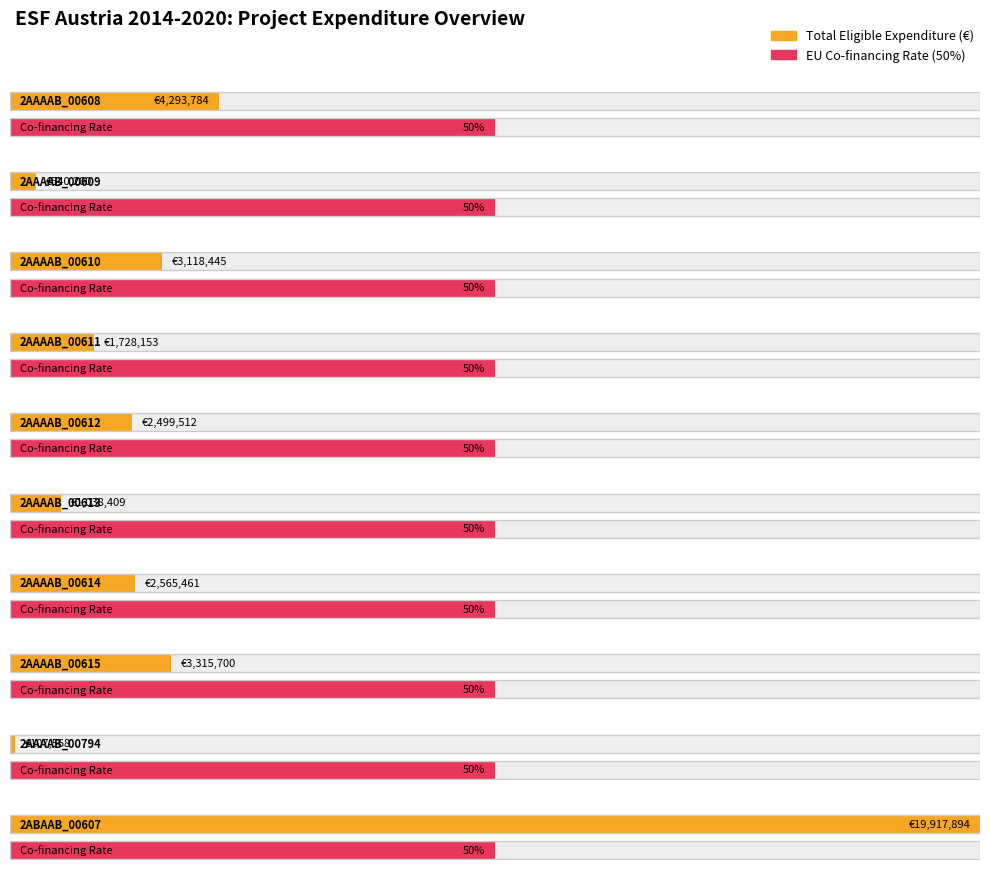

Reading left to right, extract all data points from this chart.

Total Eligible Expenditure: 4293783.5	540200.0	3118444.9	1728153.0	2499512.4	1038408.9	2565461.2	3315699.7	107568.0	19917894.0
EU Co-financing Rate: 0.5	0.5	0.5	0.5	0.5	0.5	0.5	0.5	0.5	0.5